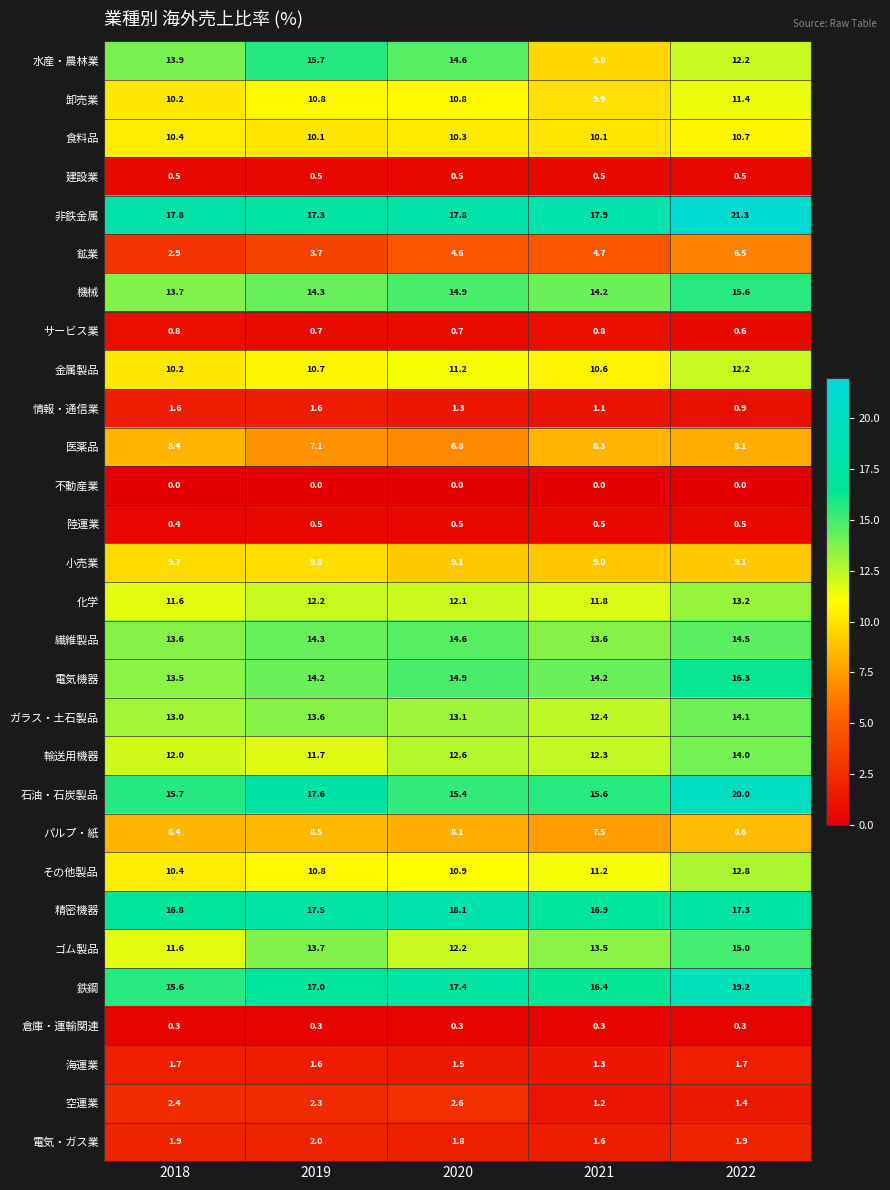

What is the difference between the maximum and minimum values in the 小売業 series?

0.8